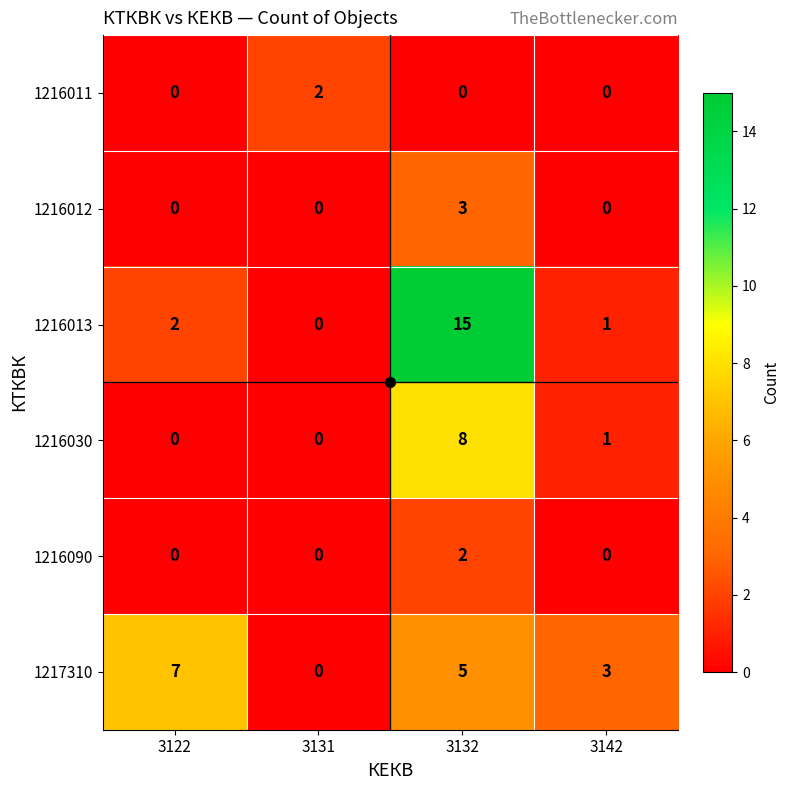

What is the total value across all series at 3142?

5